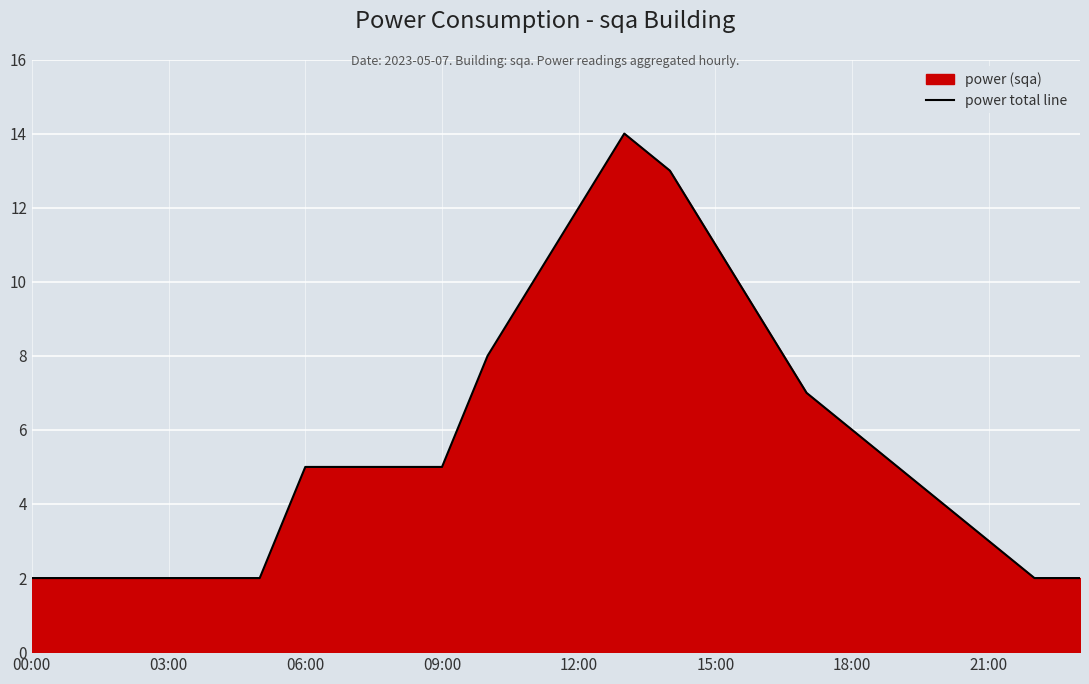

The value at 00:00 is 1. True or false?

False